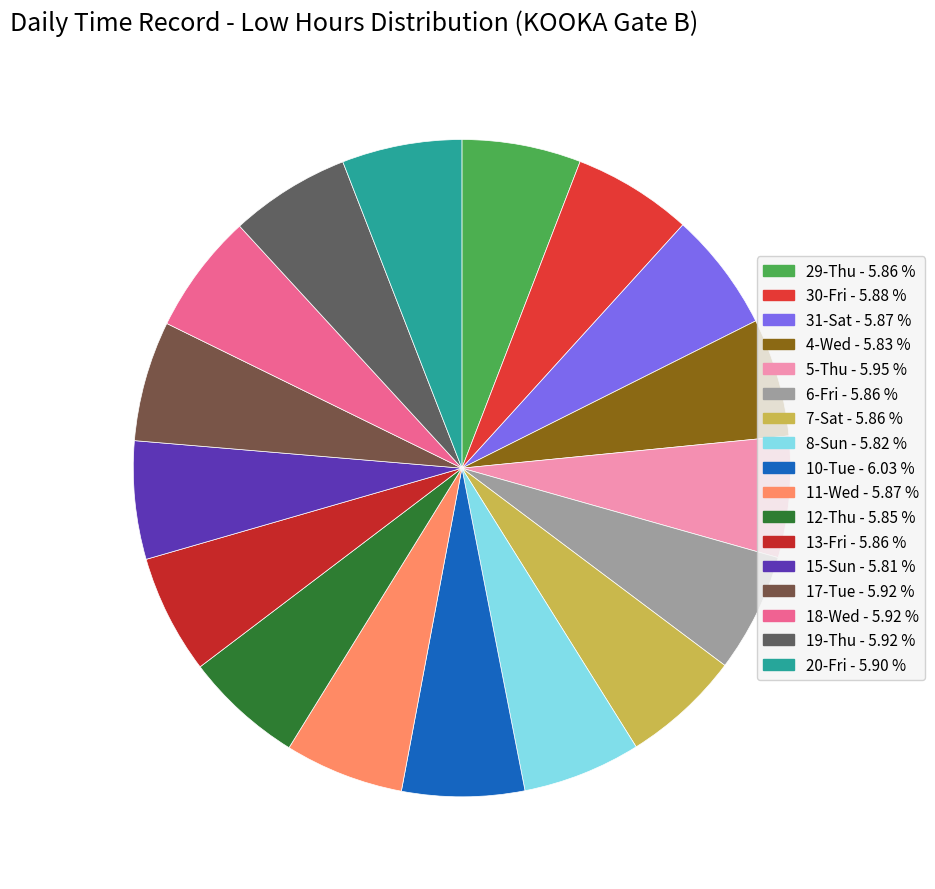

Is it true that 19-Thu is 16% of the pie?

False